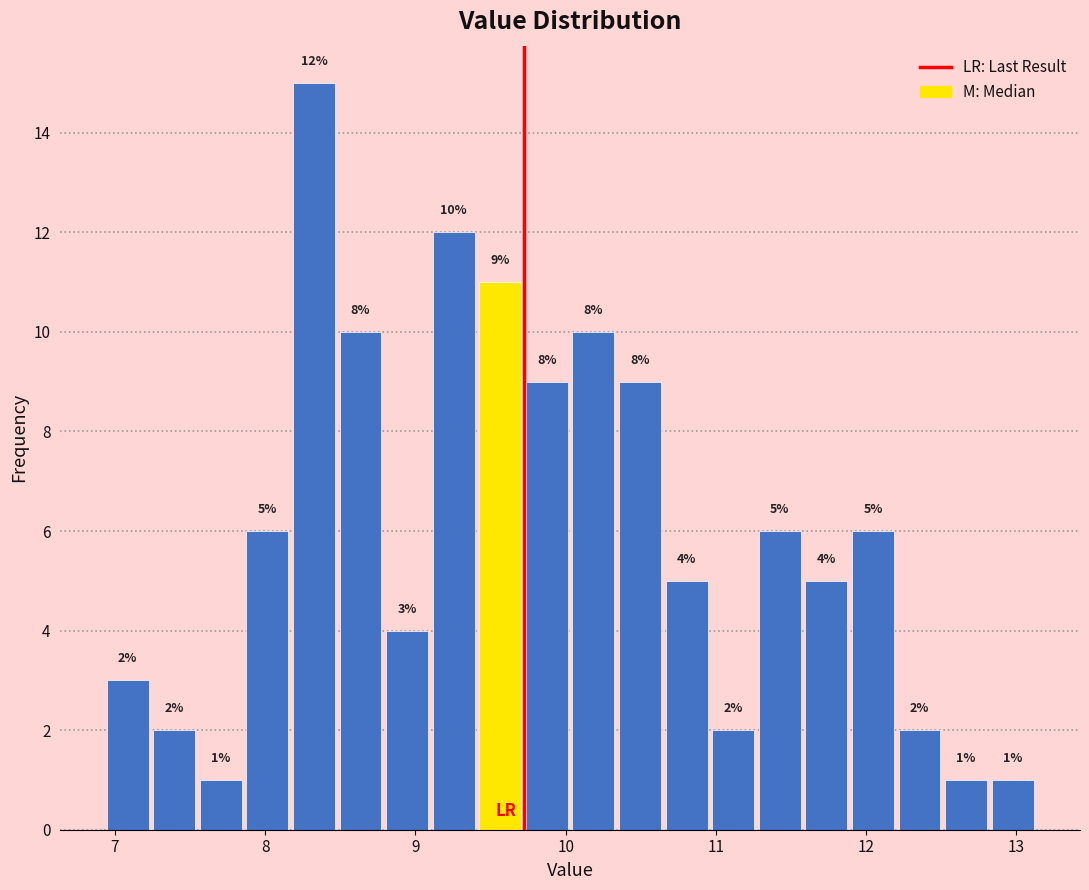

Read against the x-axis, roughly where is the centre of the tallest bar?

8.3